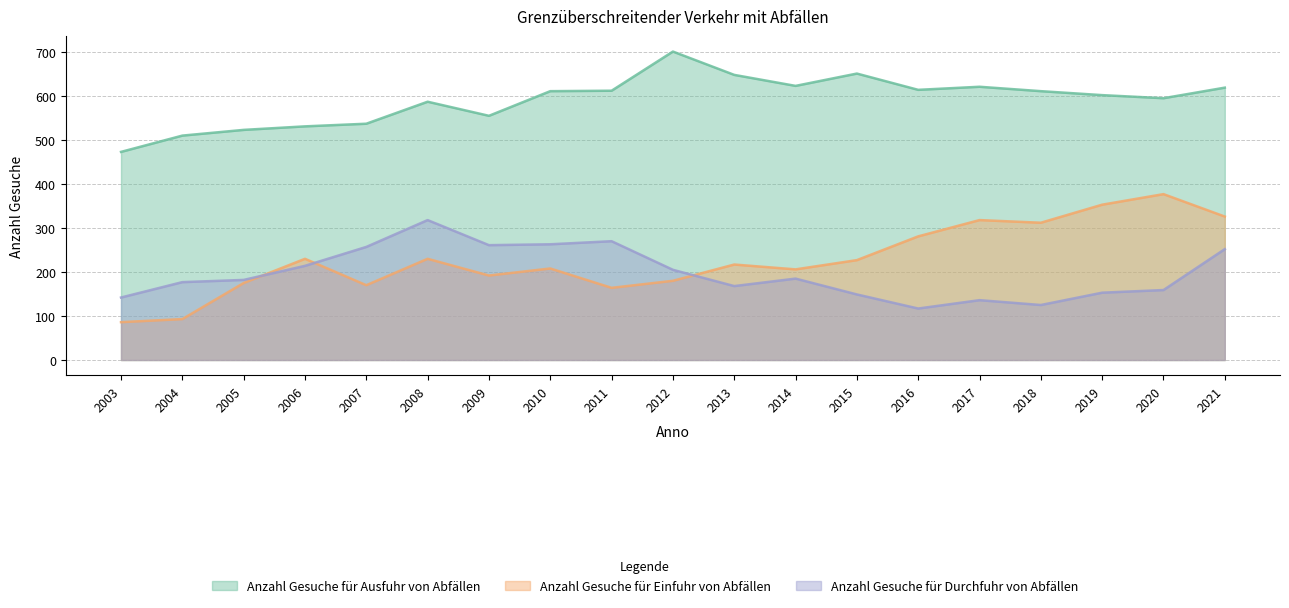

Reading left to right, list all the values displayed in this chart.

Anzahl Gesuche für Ausfuhr von Abfällen: 473	510	523	531	537	587	555	611	612	701	648	623	651	614	621	611	602	595	619
Anzahl Gesuche für Einfuhr von Abfällen: 86	93	175	230	170	230	192	208	164	180	217	206	227	281	318	312	353	377	326
Anzahl Gesuche für Durchfuhr von Abfällen: 142	177	182	214	257	318	261	263	270	205	168	185	149	117	136	125	153	159	252